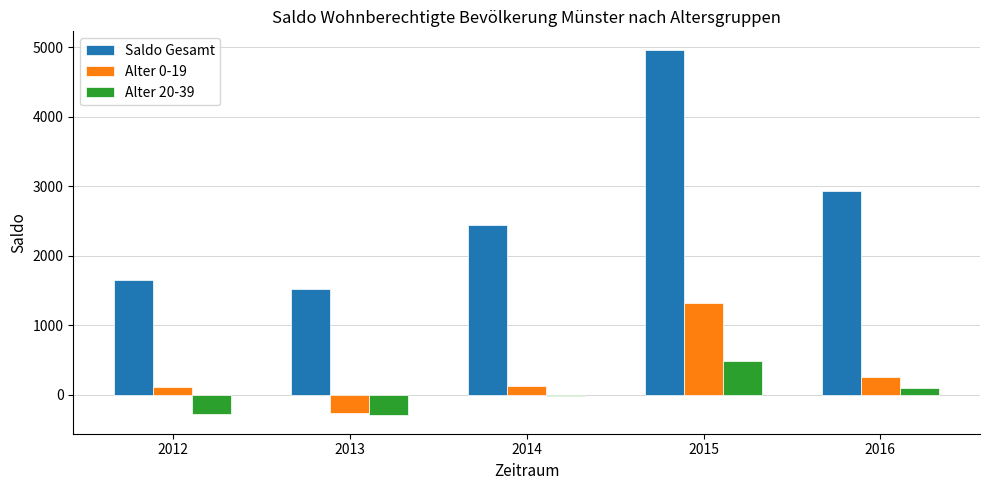

Is it true that Saldo Gesamt equals 755 at 2016?

False